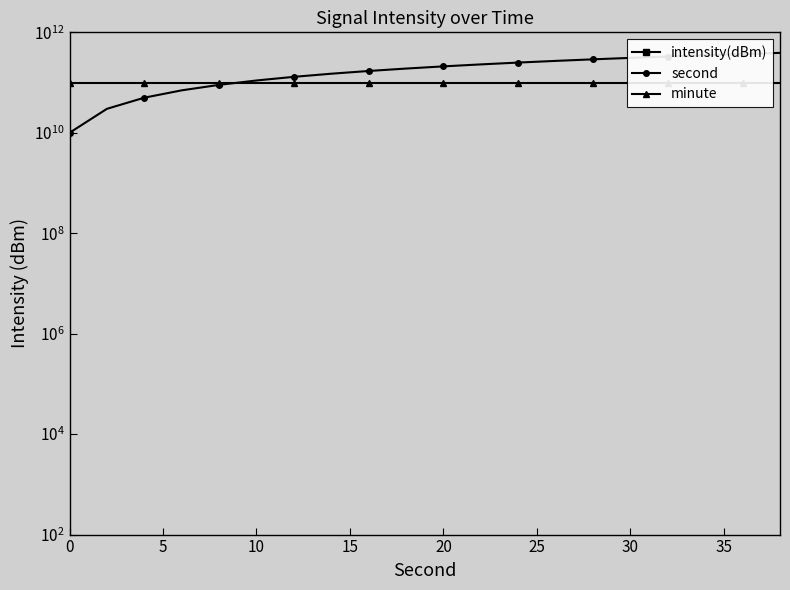

What is the sum of all minute values?

2000000000000.0